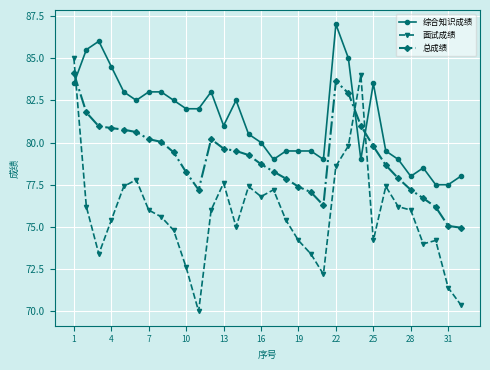

What is the value of the 面试成绩 point at the 27th from the left?

76.2